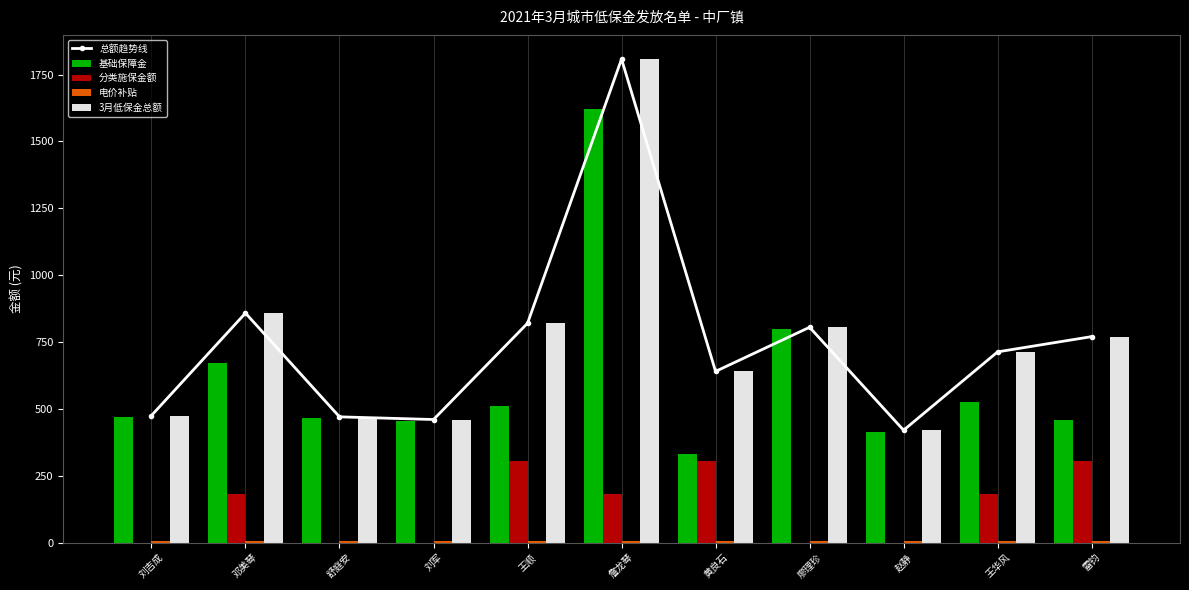

At which label is 分类施保金额 closest to 152?

邓美琴